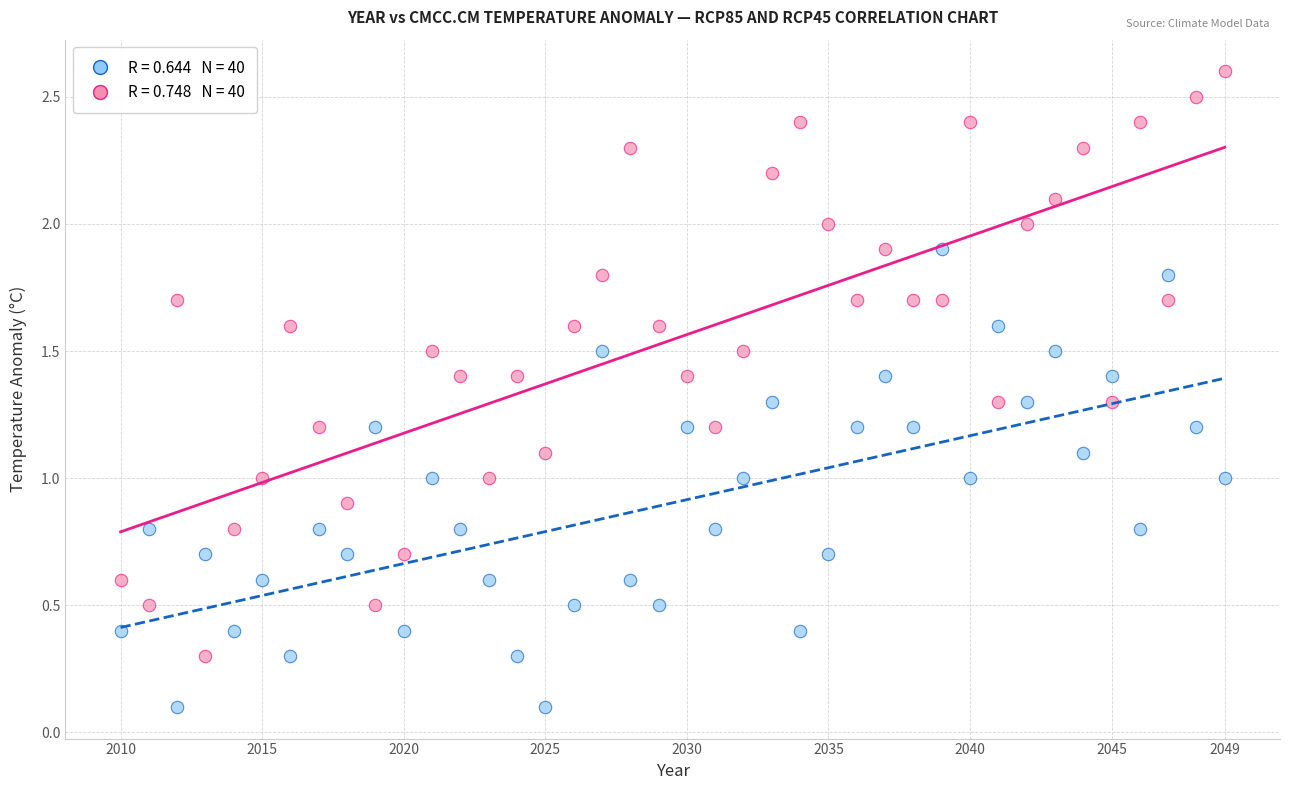

Across all data points, what is the range of Y values (max minus min)?

2.5